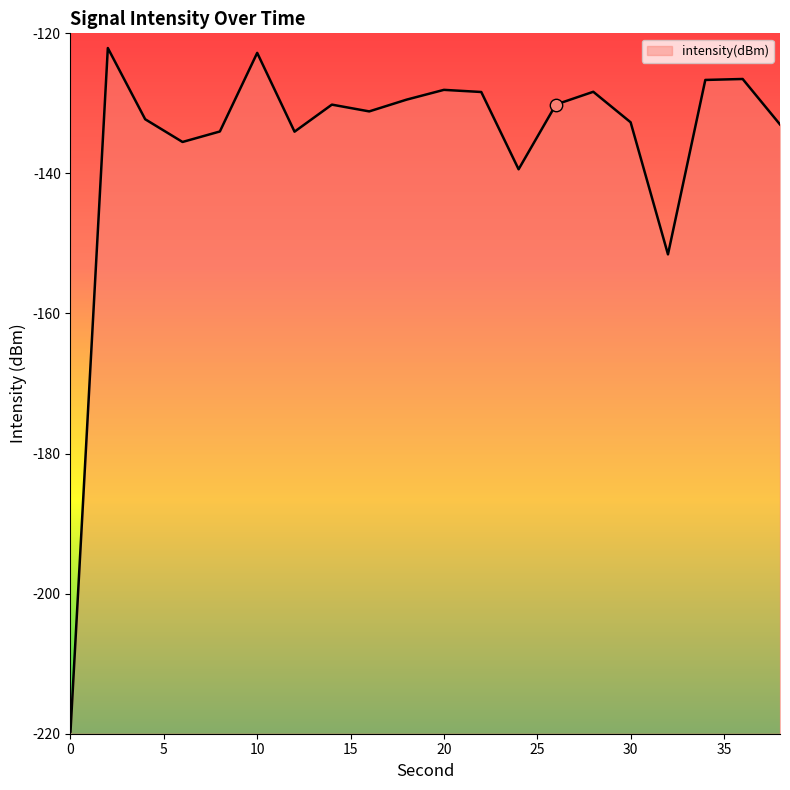

Which has a higher value, 0 or 18?

18